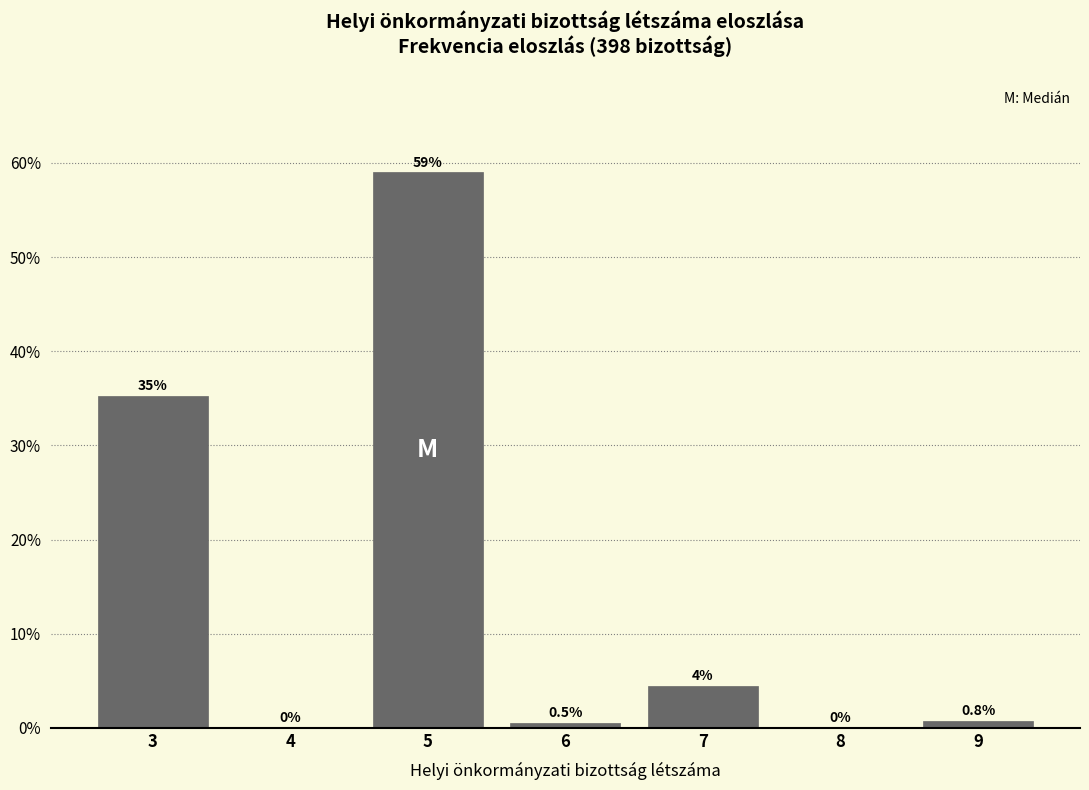

What is the maximum value shown in the chart?

59.0